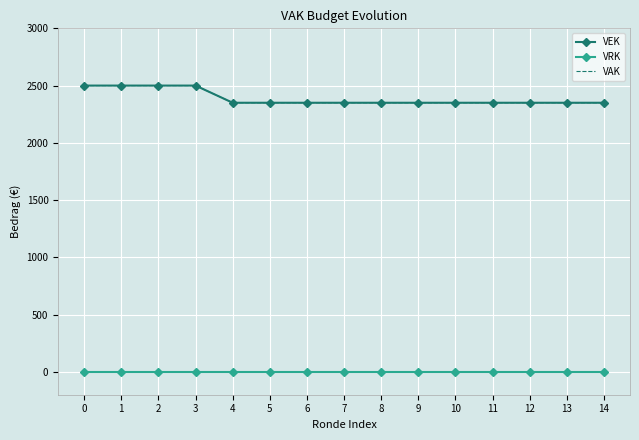

What is the approximate value of VAK at 10, to the nearest 10?

2350